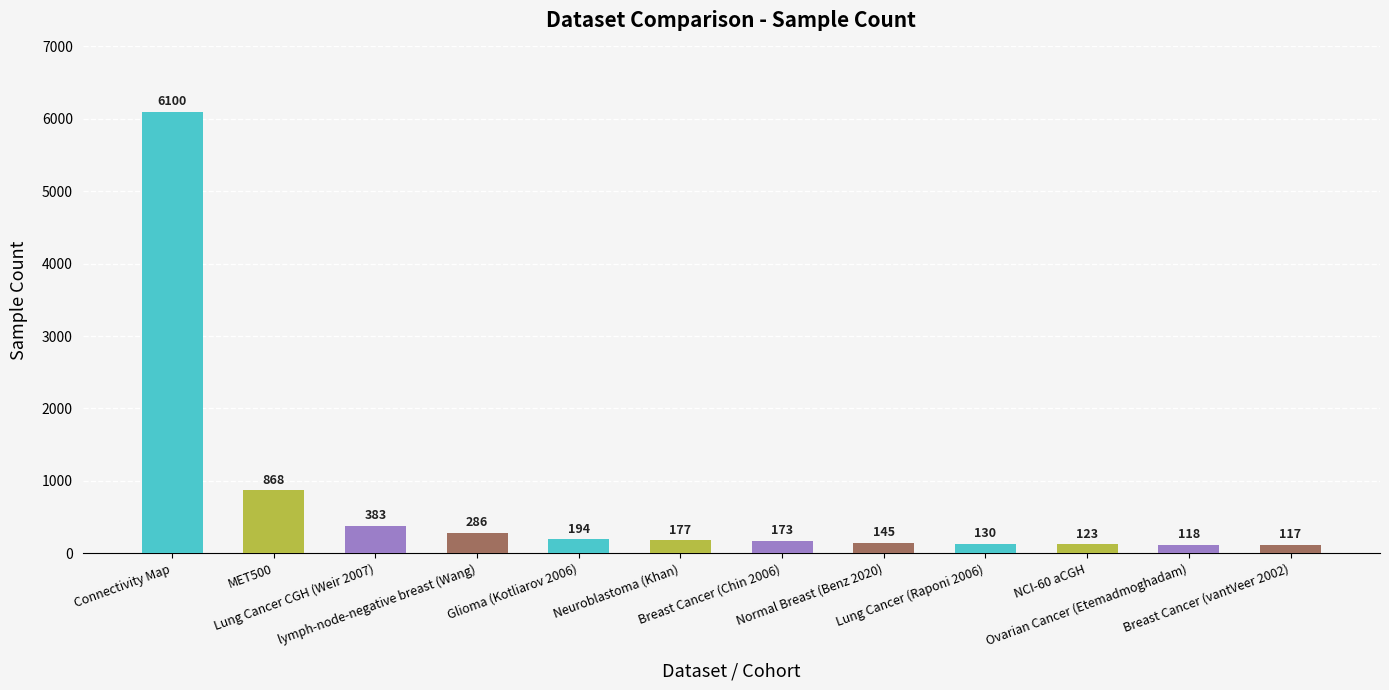

What is the minimum value shown in the chart?

117